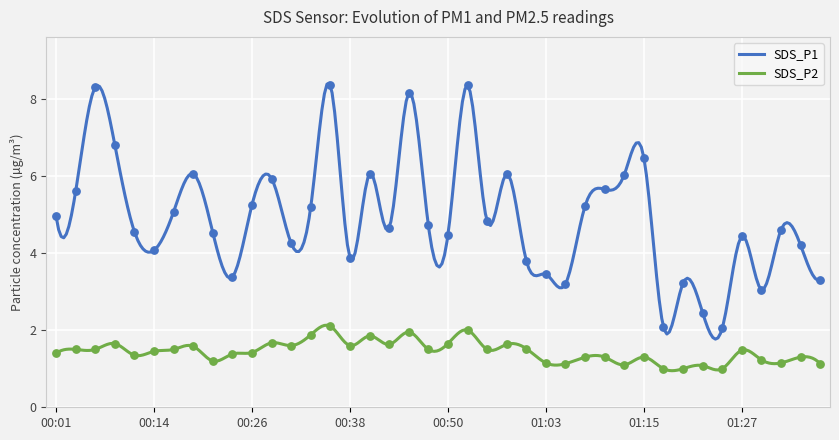

What is the total value across all series at 00:16?

6.6